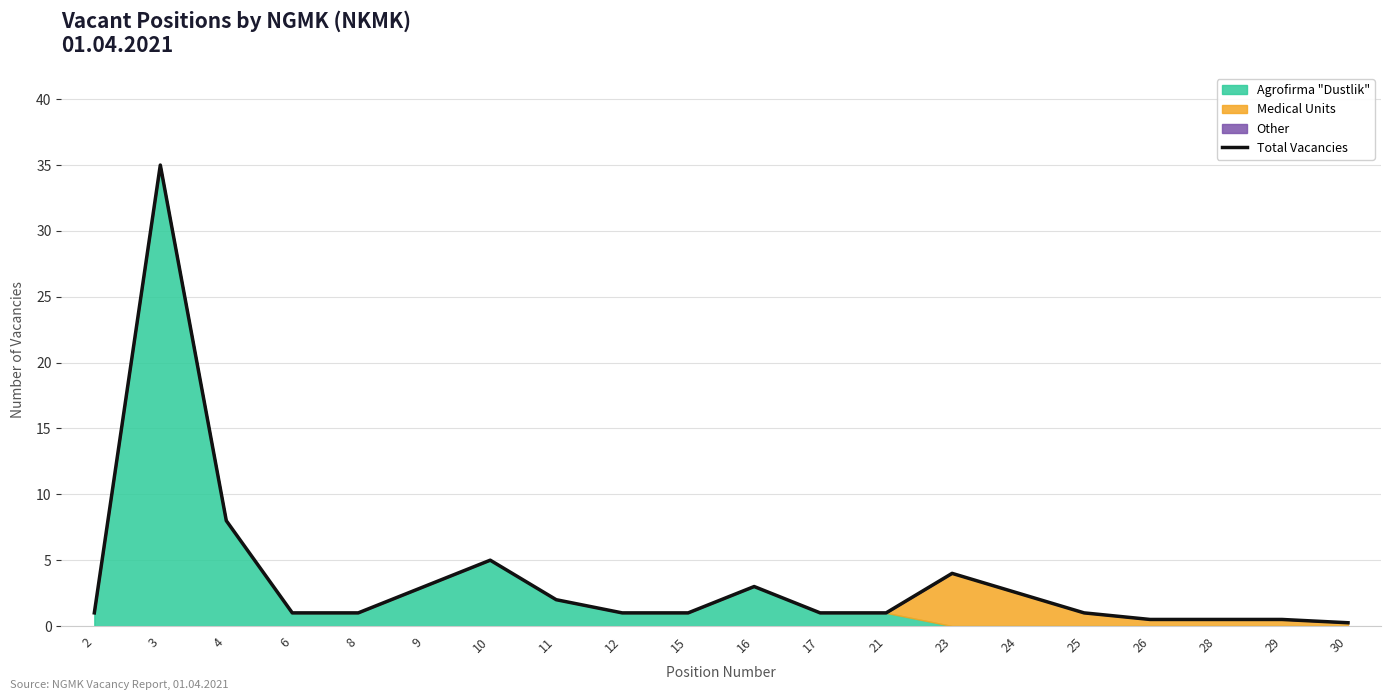

What is the value of the 12th point from the left?

1.0